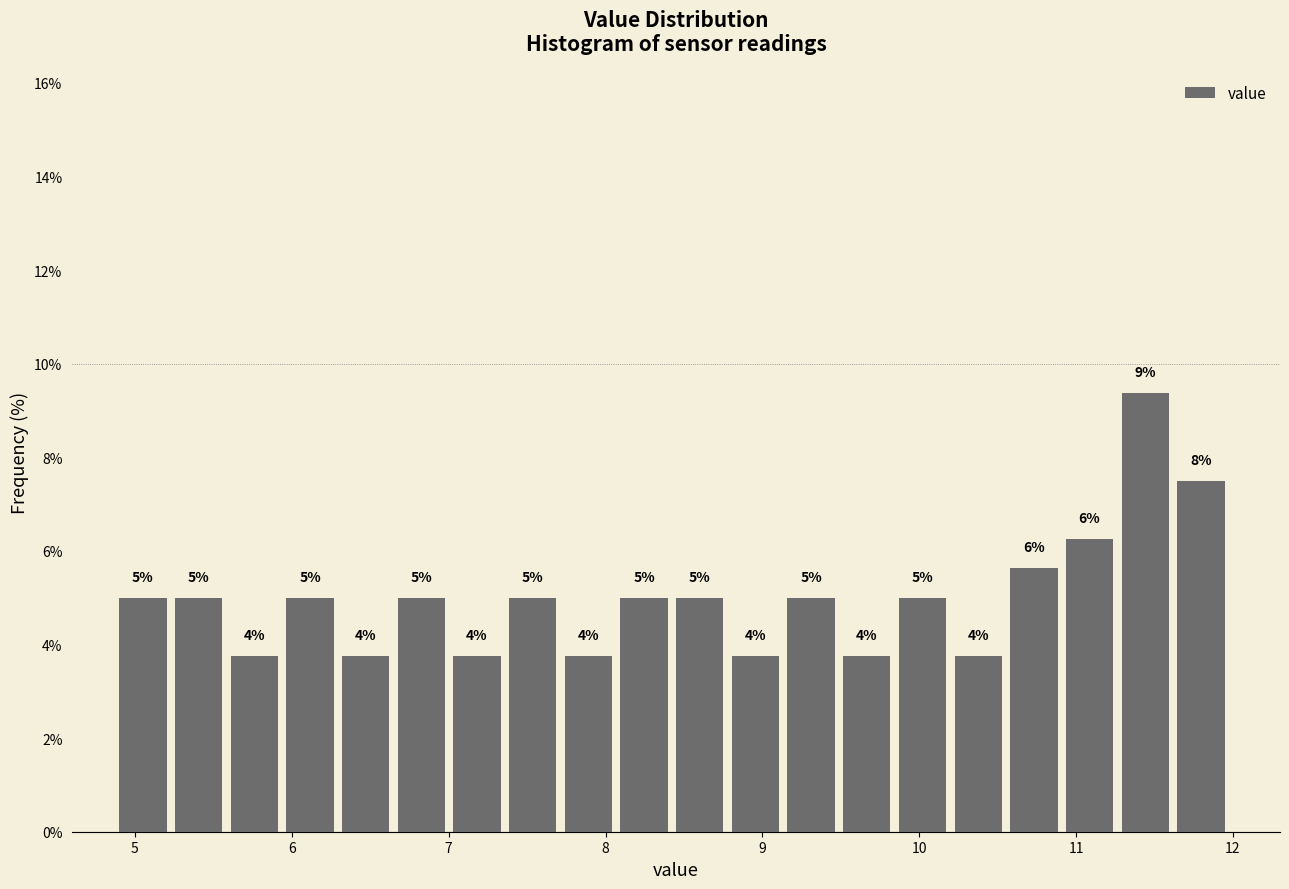

Around what value on the x-axis is the tallest bar? Give the approximate position of its centre, as read against the axis.

11.4